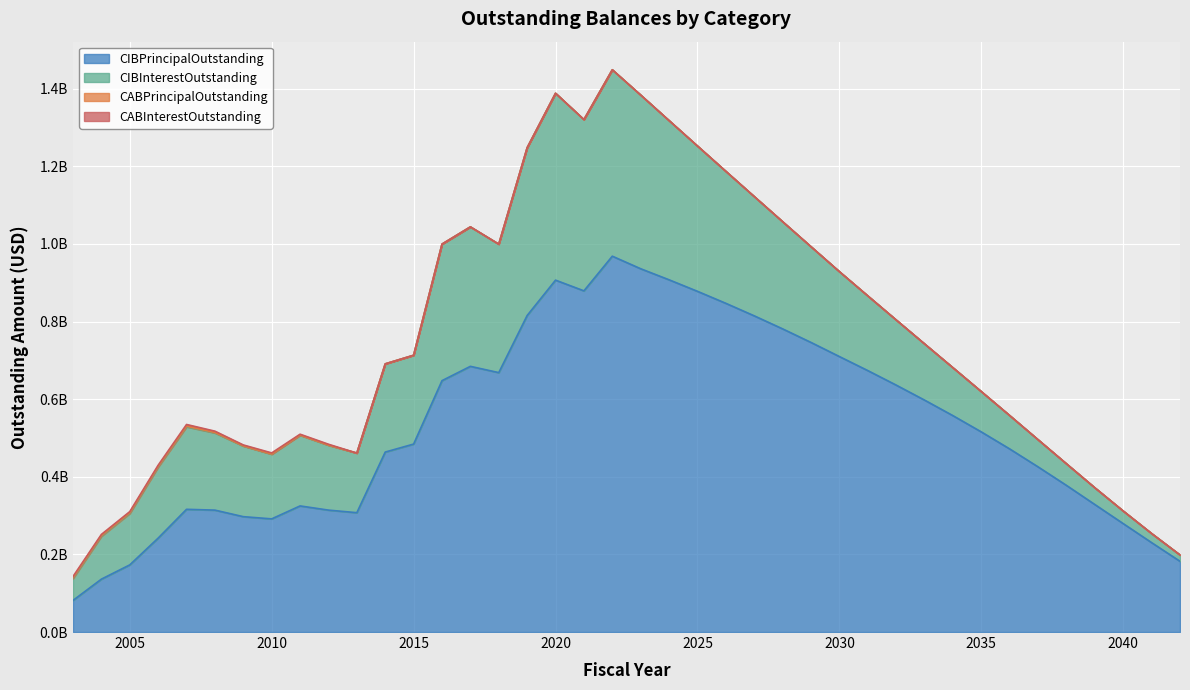

At which category is the sum across all series the highest?

2022